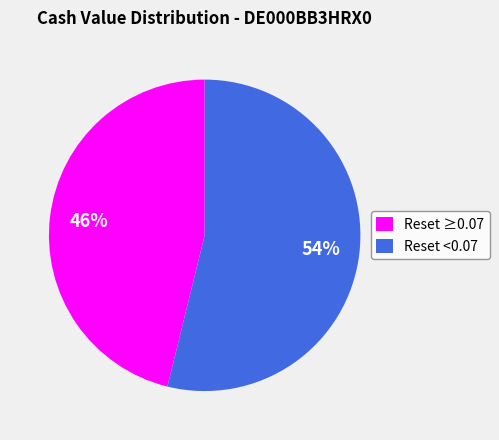

True or false: Reset ≥0.07 accounts for 46% of the total.

True